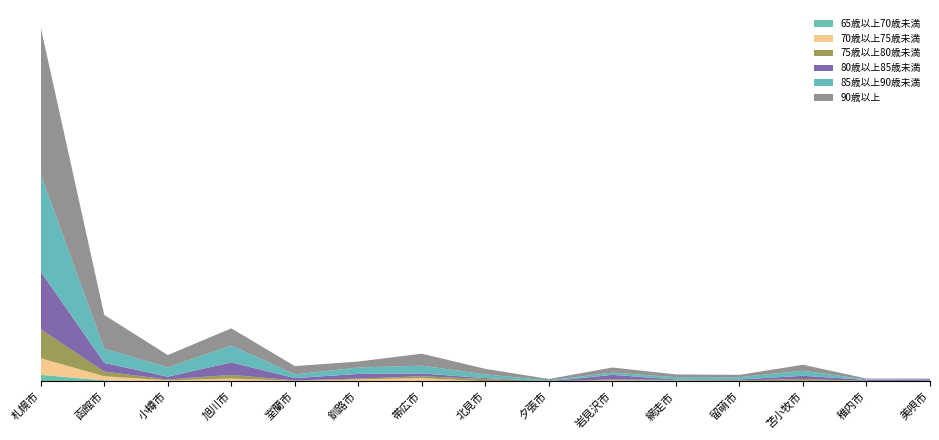

Reading right to left, list all the values displayed in this chart.

65歳以上70歳未満: 1	0	0	0	2	1	0	0	1	0	0	0	0	2	14
70歳以上75歳未満: 0	1	1	0	0	1	0	0	6	4	1	6	2	9	36
75歳以上80歳未満: 0	0	4	2	1	2	0	5	4	2	1	8	2	10	63
80歳以上85歳未満: 3	2	7	2	1	10	0	2	6	10	5	27	6	19	125
85歳以上90歳未満: 0	1	11	5	5	5	2	8	17	14	8	37	20	31	211
90歳以上: 2	2	13	5	6	11	3	12	26	13	18	37	27	73	319